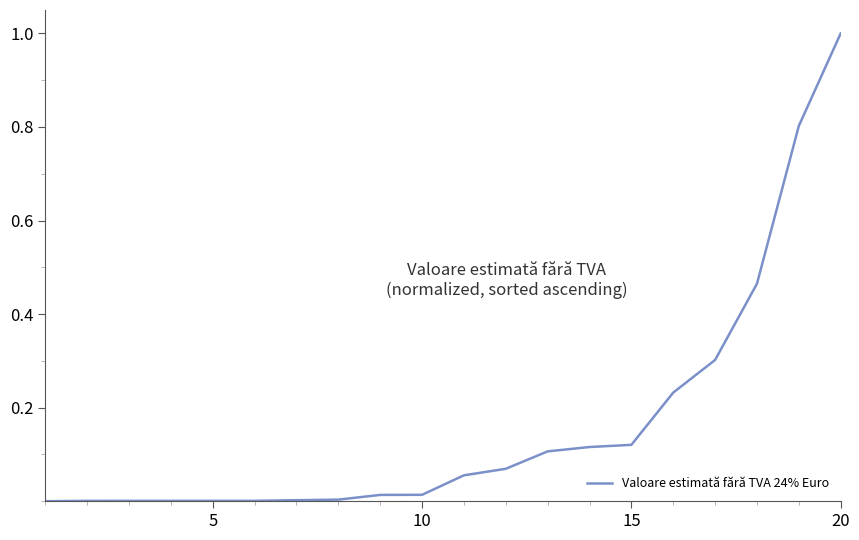

Does the chart display data point markers on the line(s)?

No